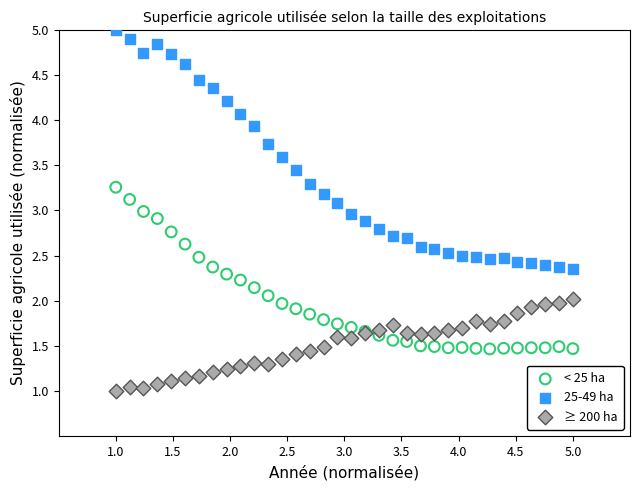

Which series contains the highest Y value?

25-49 ha